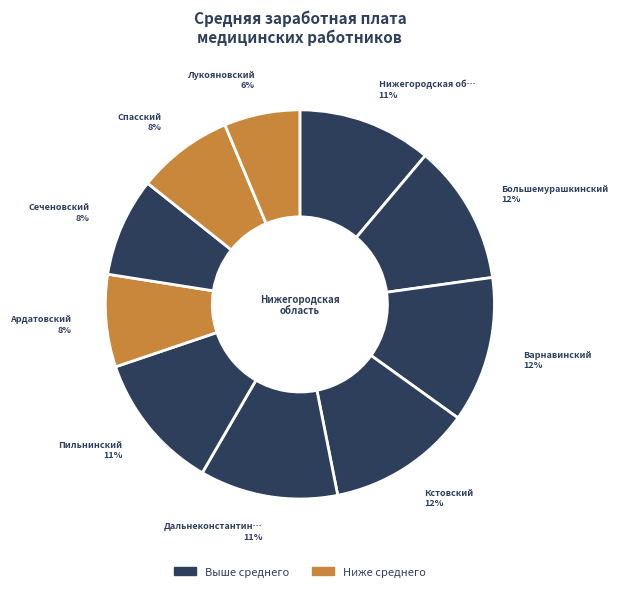

What is the largest slice in the pie chart?

Варнавинский